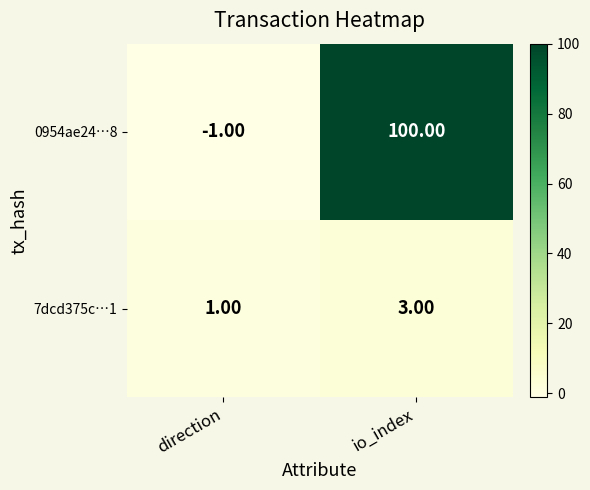

What is the sum of all 0954ae24…8 values?

99